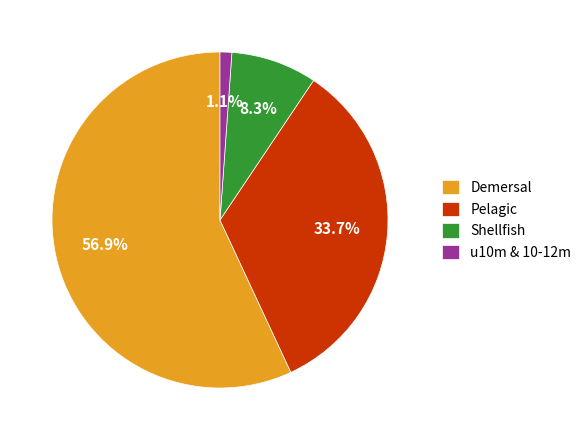

How many slices are in this pie chart?

4